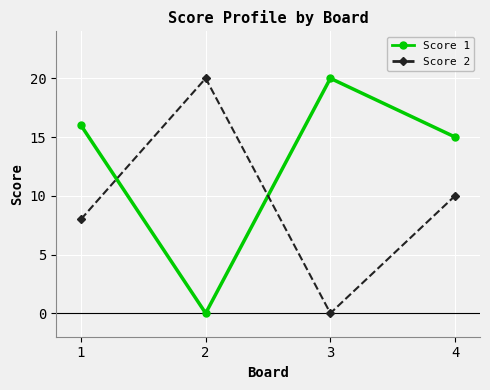

Between 1 and 3, which series saw the biggest shift?

Score 2